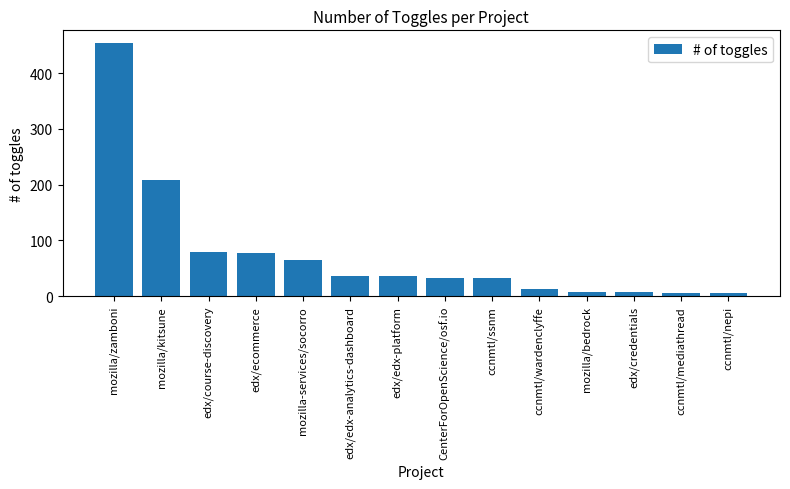

At which category does the chart reach its peak across all series?

mozilla/zamboni